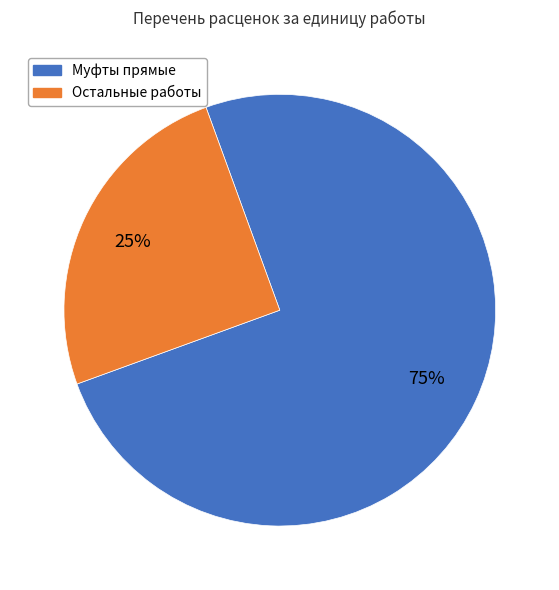

What is the ratio of the value at Остальные работы to the value at Муфты прямые?

0.3